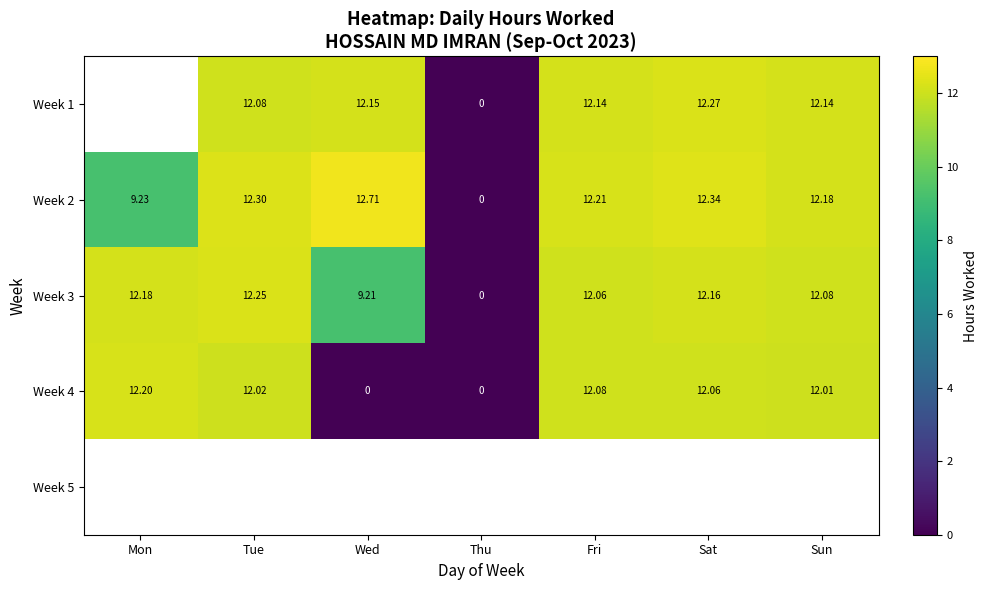

How many data points does each series have?

7